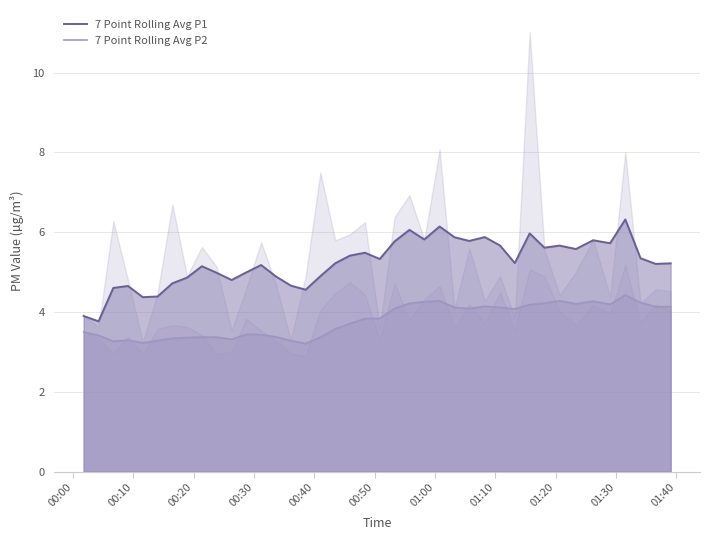

What is the maximum value for 7 Point Rolling Avg P2?

4.4